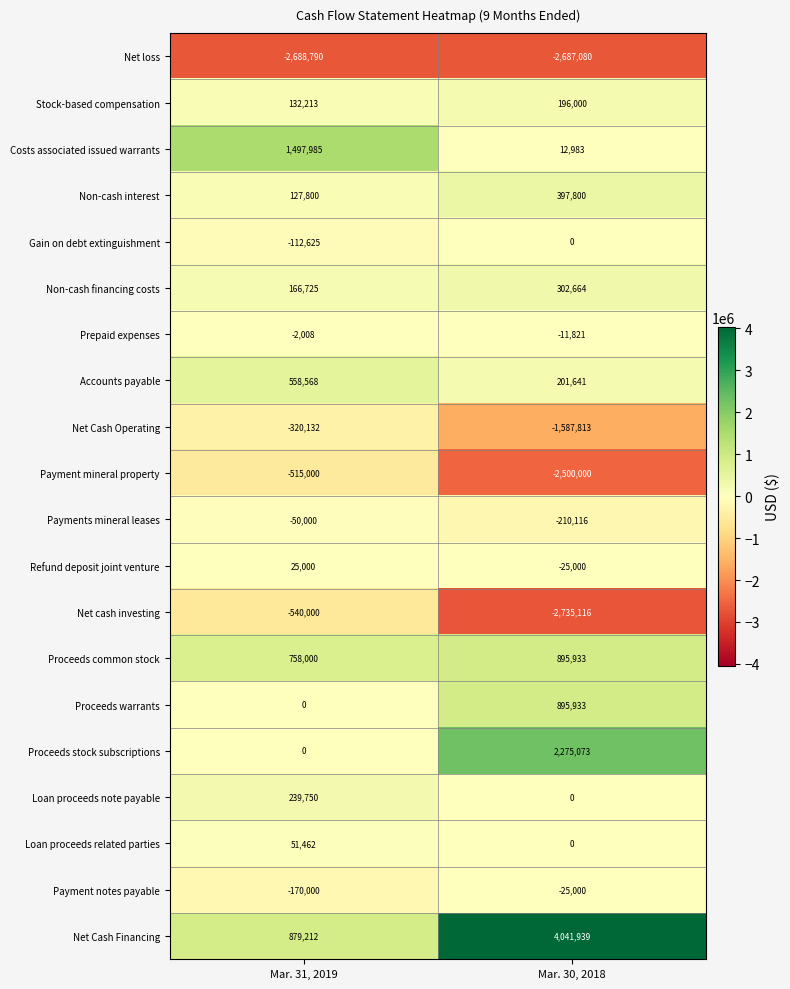

Between Mar. 31, 2019 and Mar. 30, 2018, which series saw the biggest shift?

Net Cash Financing